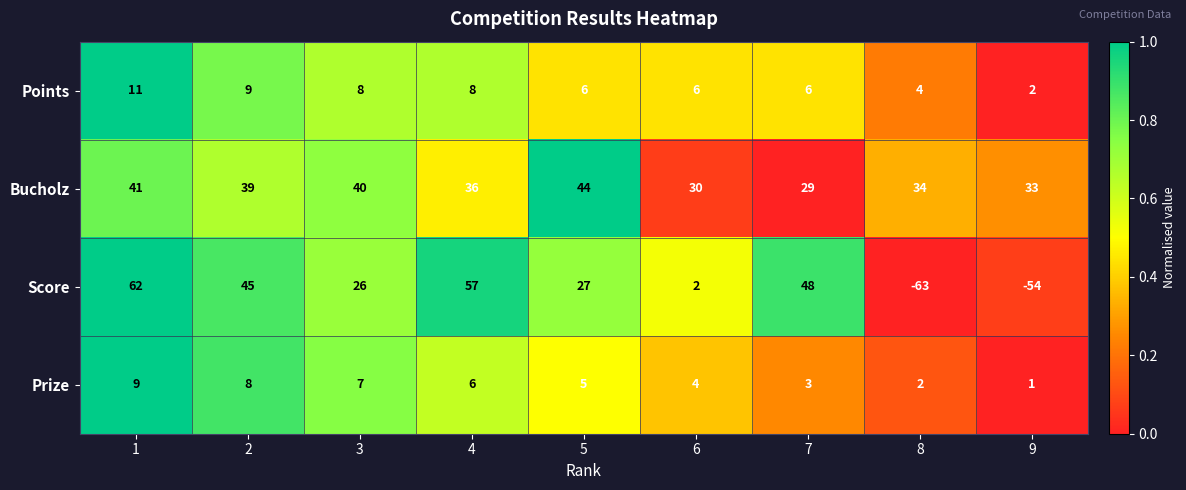

At which label is Bucholz closest to 36?

4